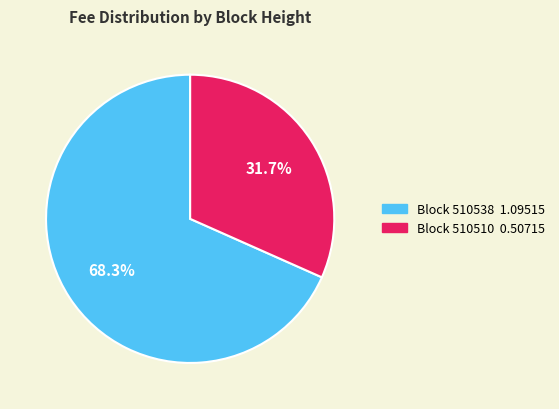

Is there any slice that represents more than half of the pie?

Yes